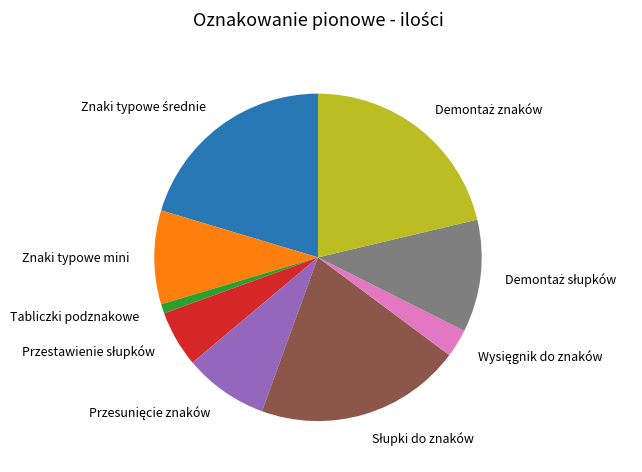

Which slice is the smallest?

Tabliczki podznakowe